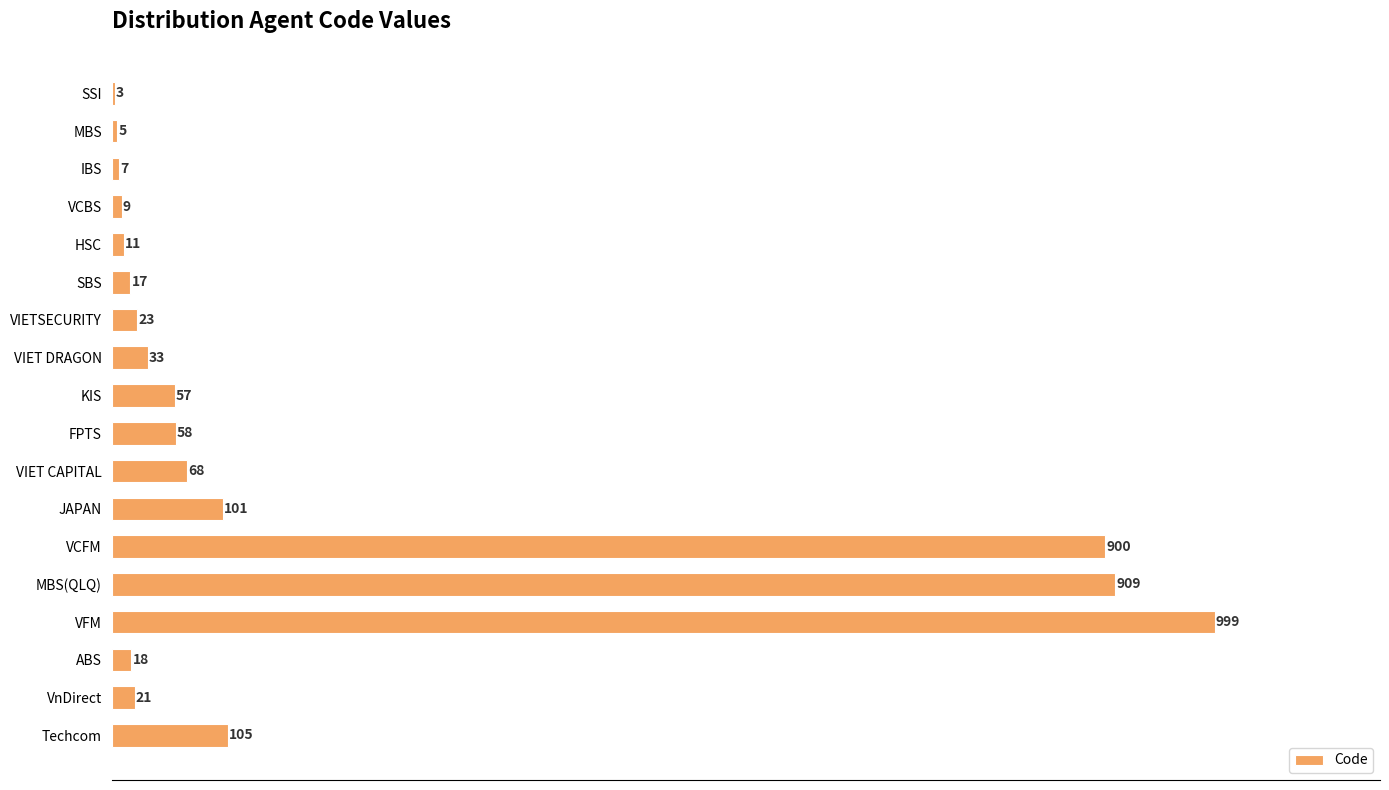

What is the sum of the values at VFM and MBS(QLQ)?

1908